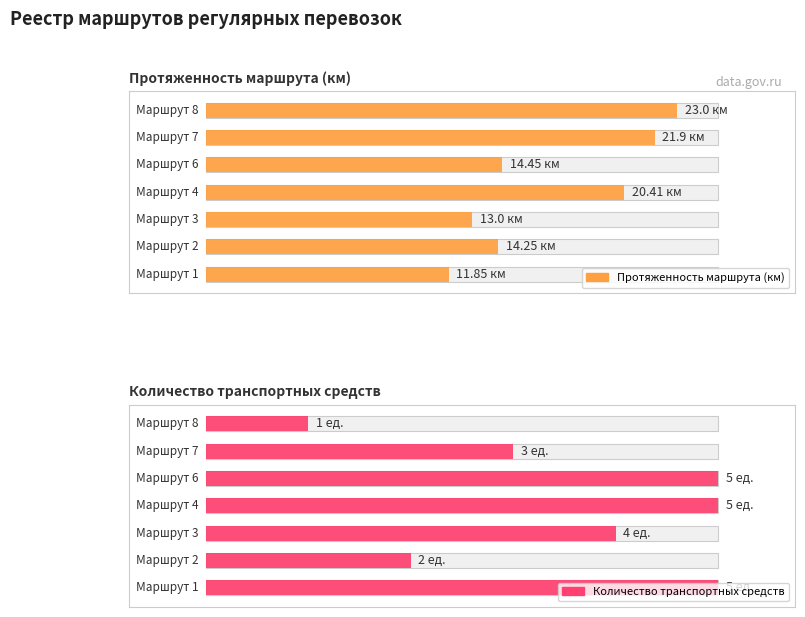

How many bars are there in total?

14